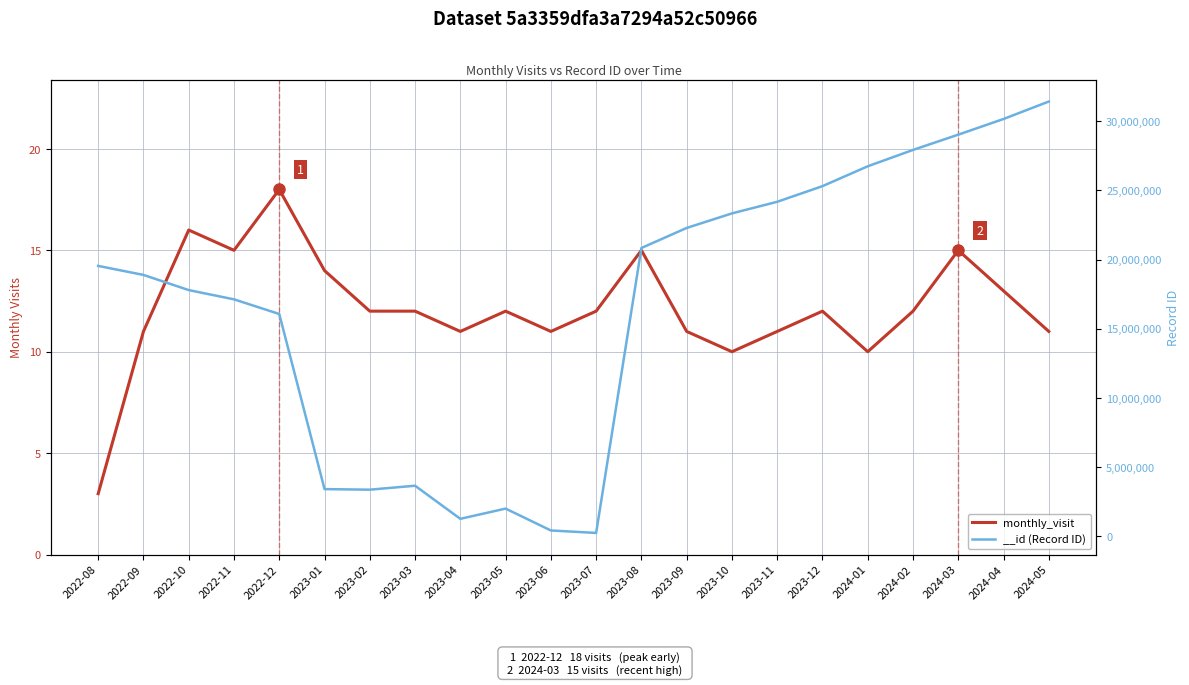

At which category does the chart reach its minimum across all series?

2022-08